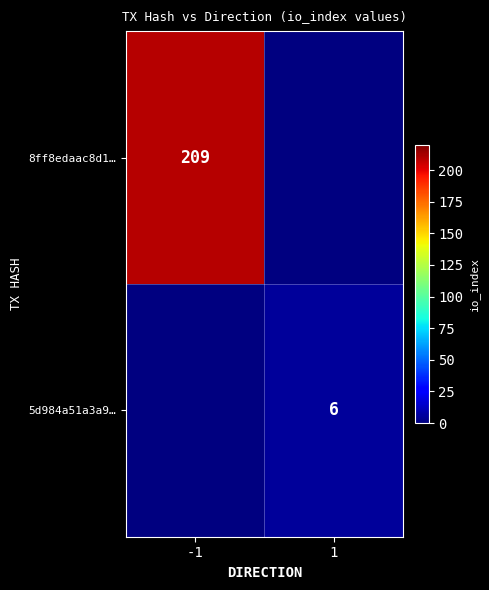

Between 1 and -1, which is larger?

-1